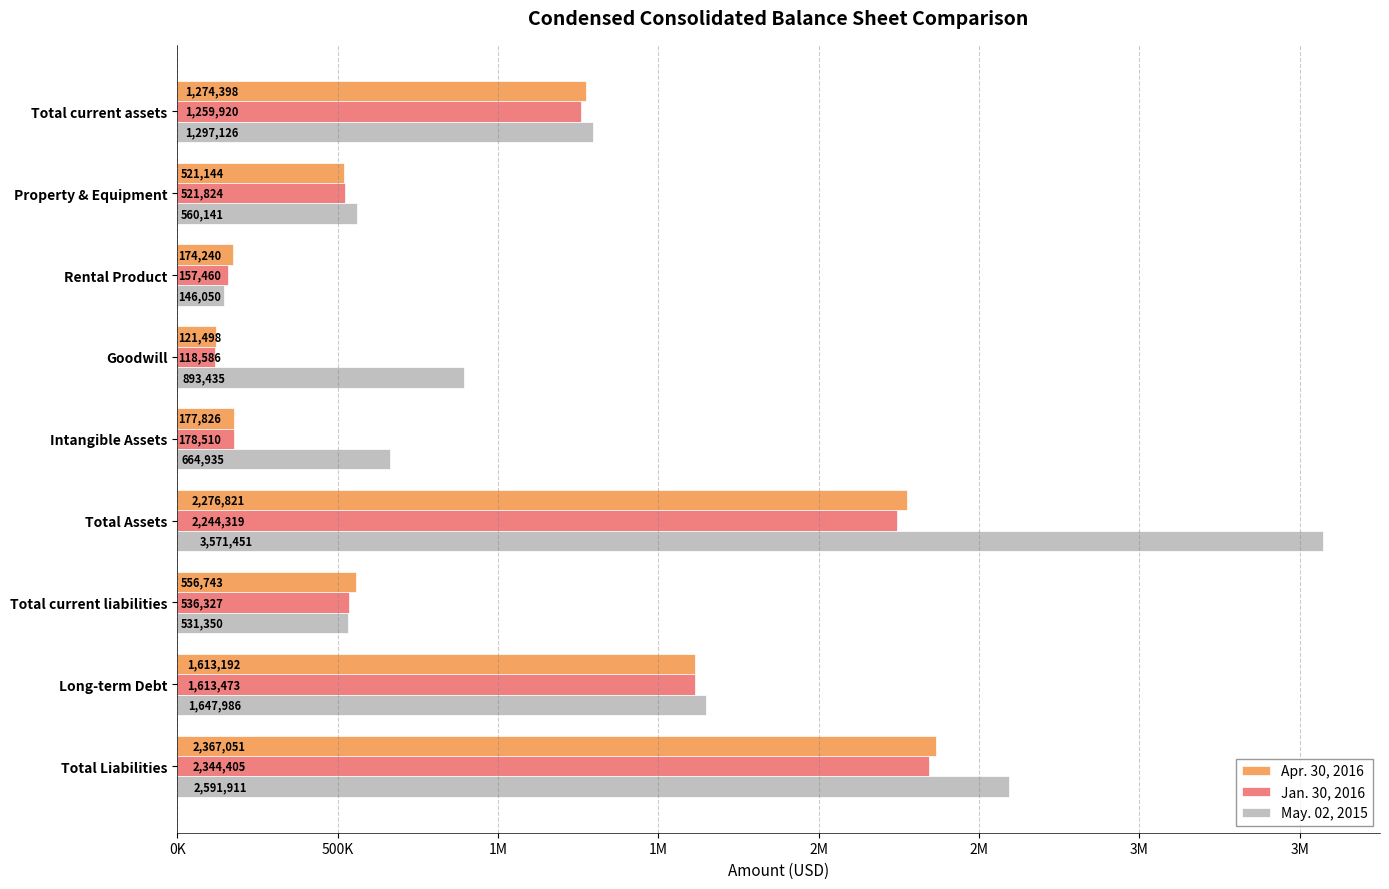

What are all the series names shown in the legend?

Apr. 30, 2016, Jan. 30, 2016, May. 02, 2015